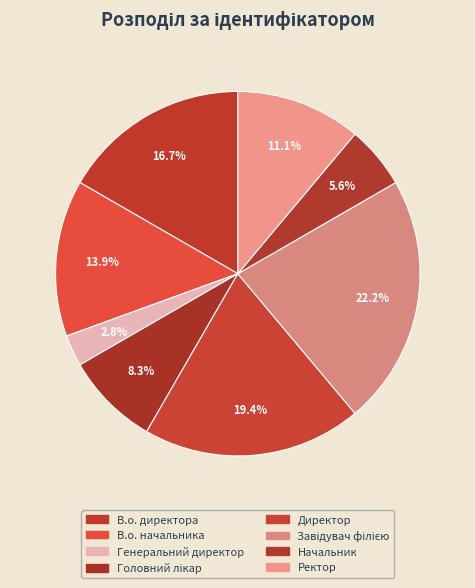

True or false: Директор accounts for 19% of the total.

True